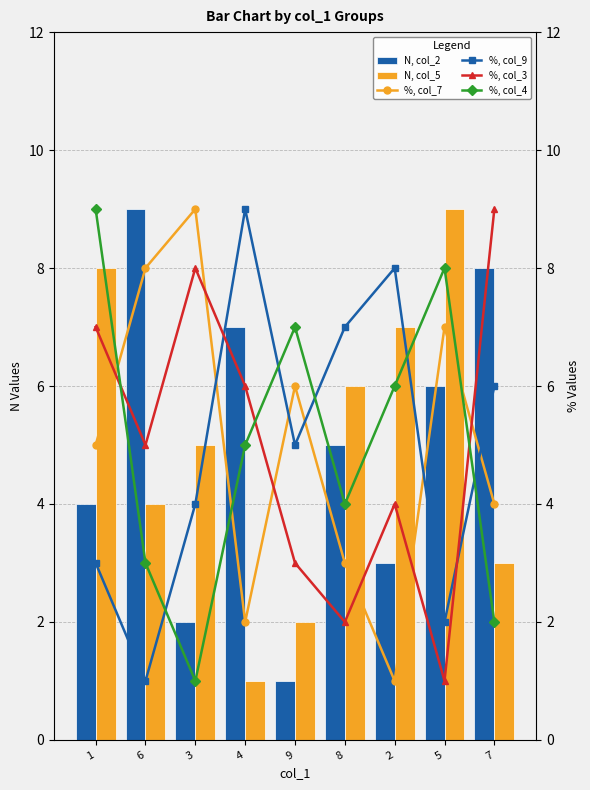

Which has a higher value, 7 or 3?

7